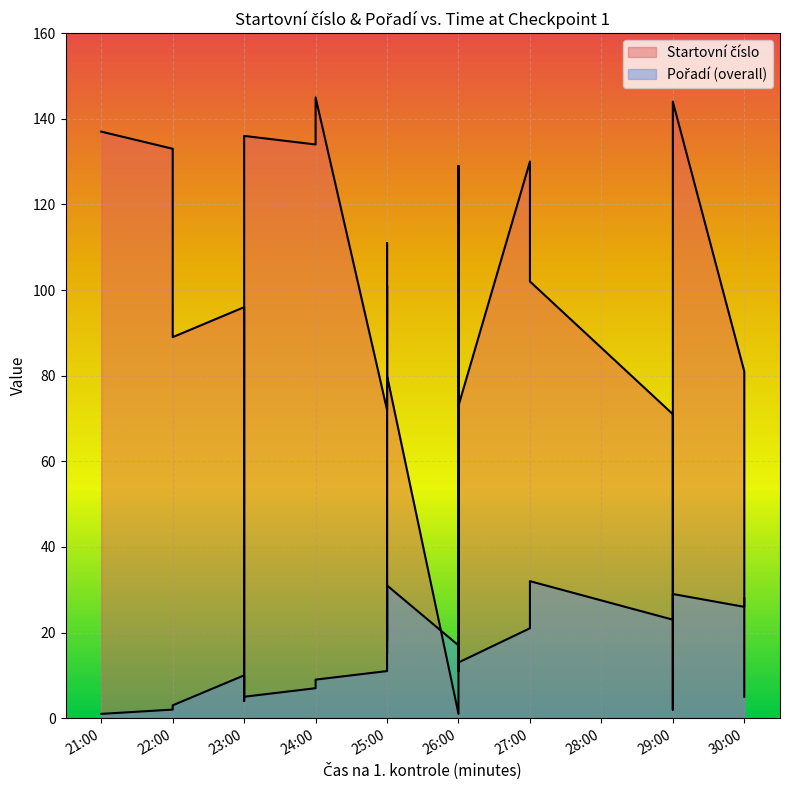

Which has a higher value, 00:26:00 or 00:27:00?

00:27:00